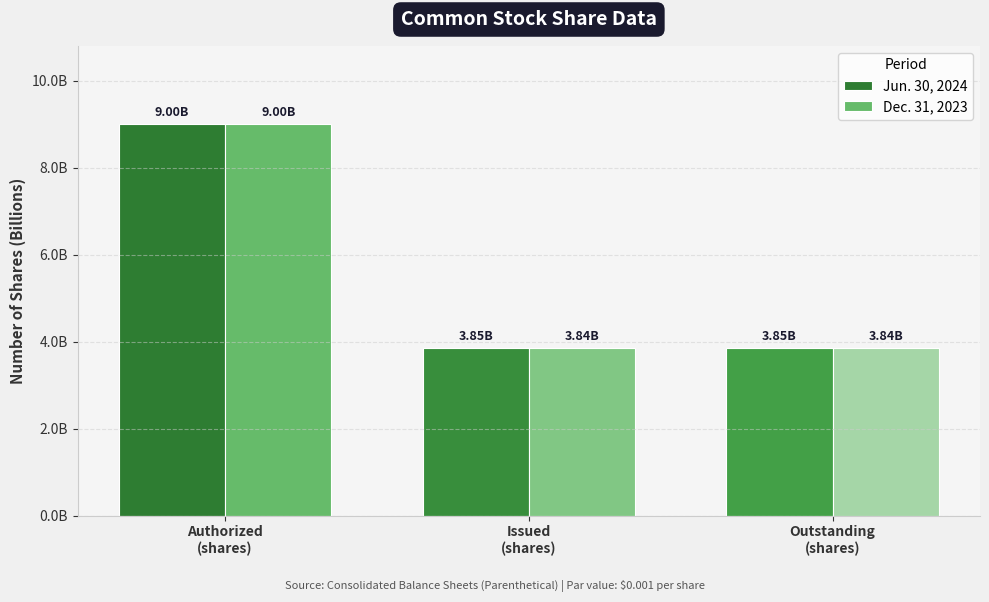

How many Jun. 30, 2024 values are between 3851000000 and 9000000000?

3